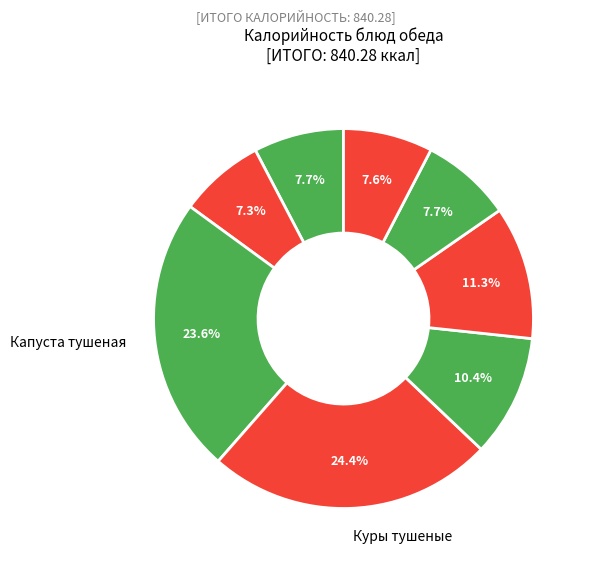

To the nearest percent, what is the average slice percentage?

12%